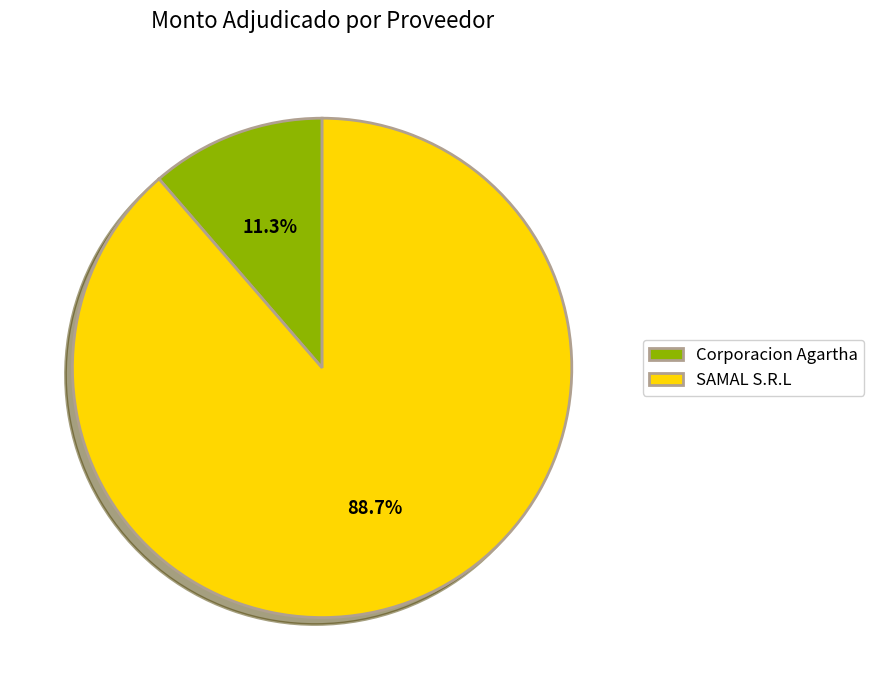

Approximately how many times larger is the value at Corporacion Agartha compared to SAMAL S.R.L?

0.1